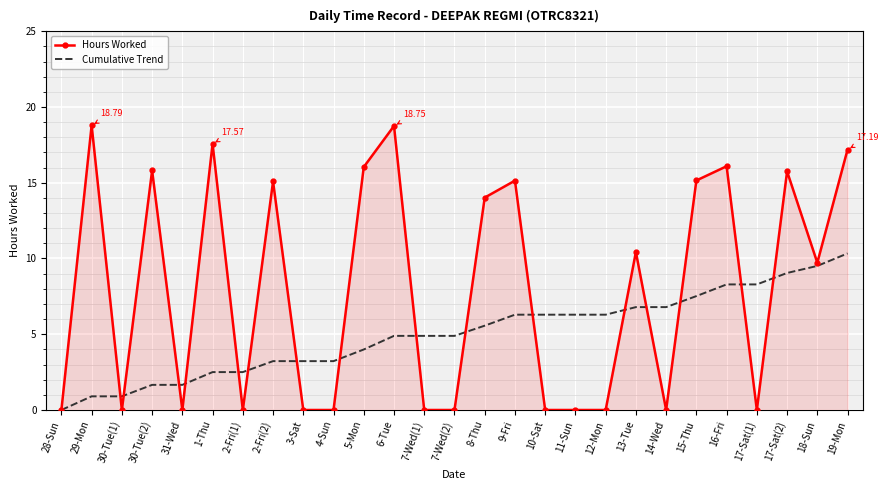

Is the value of Cumulative Trend at 2-Fri(2) greater than the value of Hours Worked at 30-Tue(2)?

No